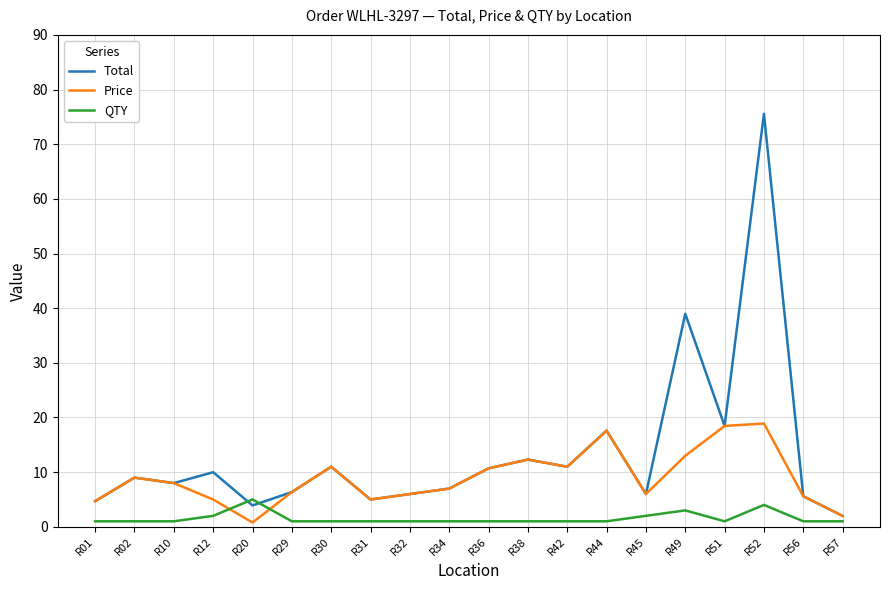

True or false: Price and QTY cross at least once.

True